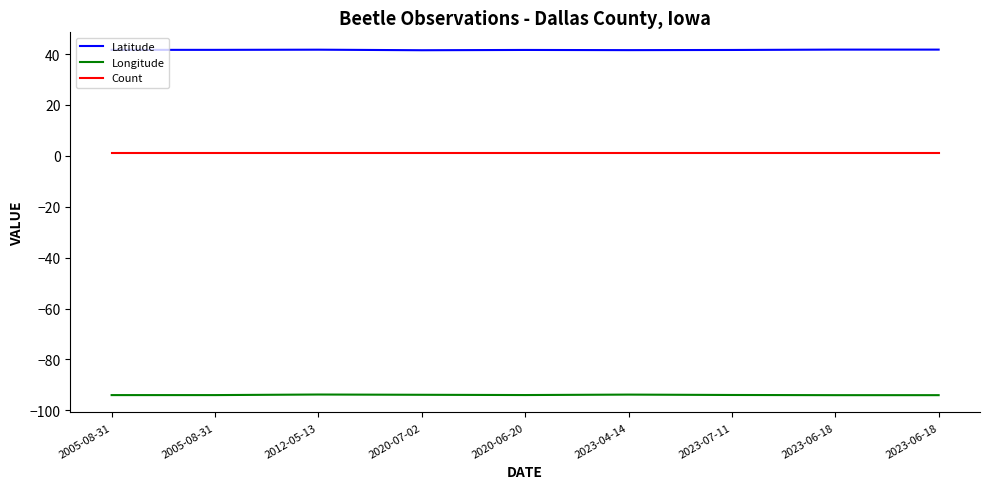

What is the label of the 8th point from the right?

2005-08-31